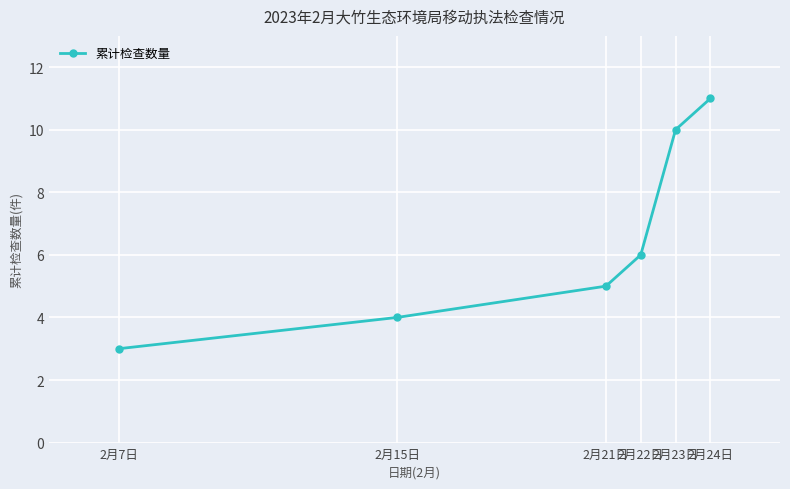

How many values are below 6?

3